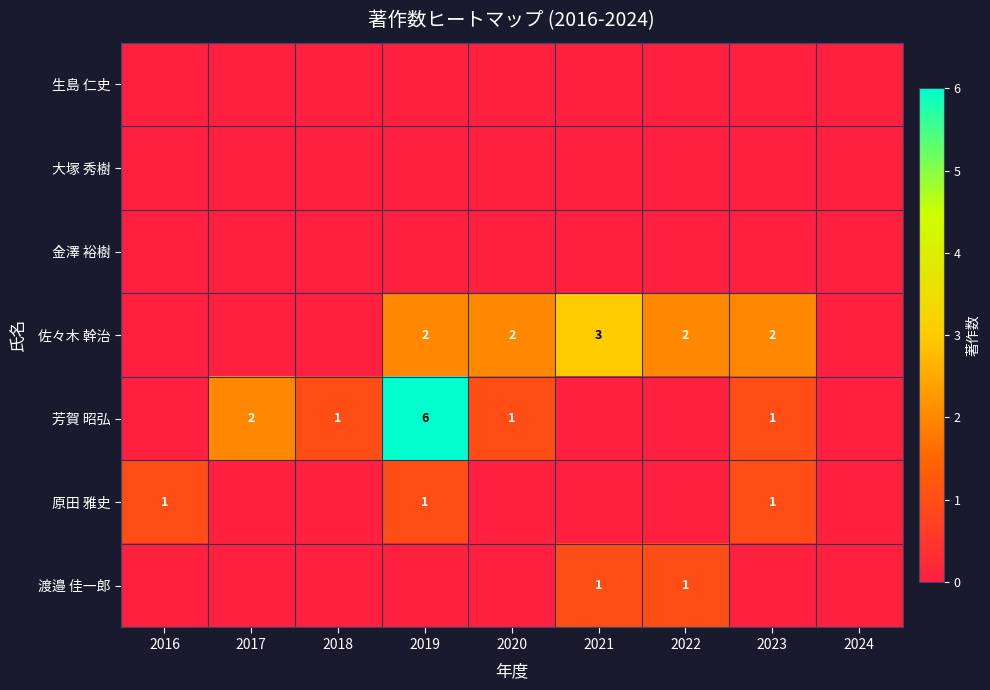

What is the difference between the maximum and minimum values in the 原田 雅史 series?

1